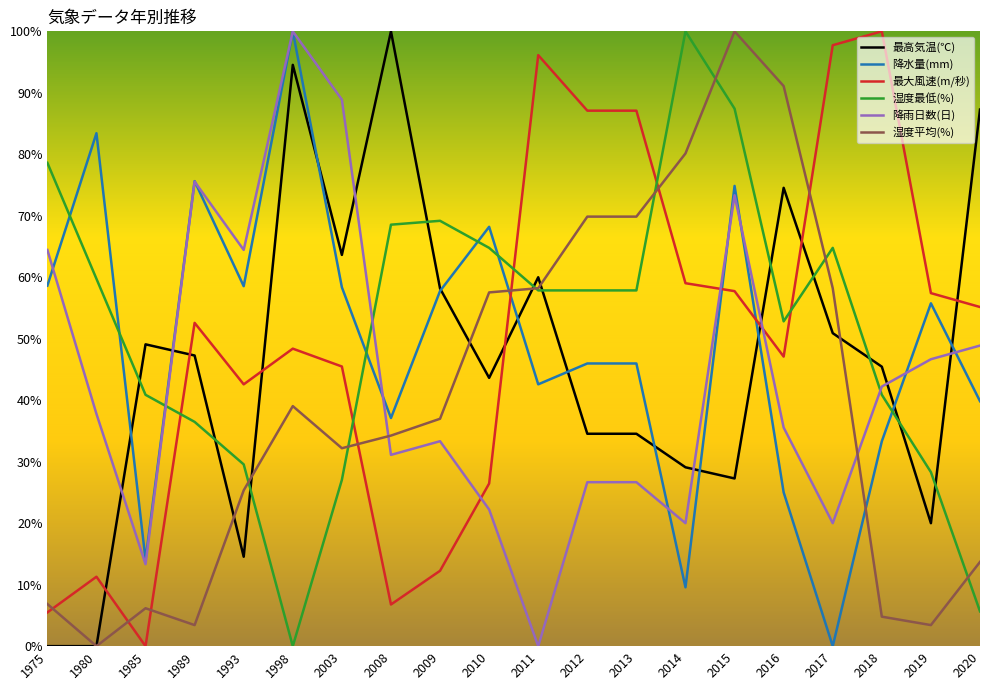

At which label does 湿度最低(%) first exceed 57?

1975